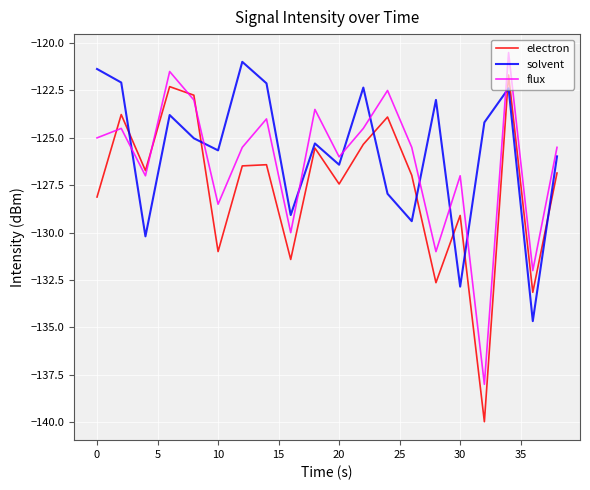

What is the smallest value displayed?

-140.0